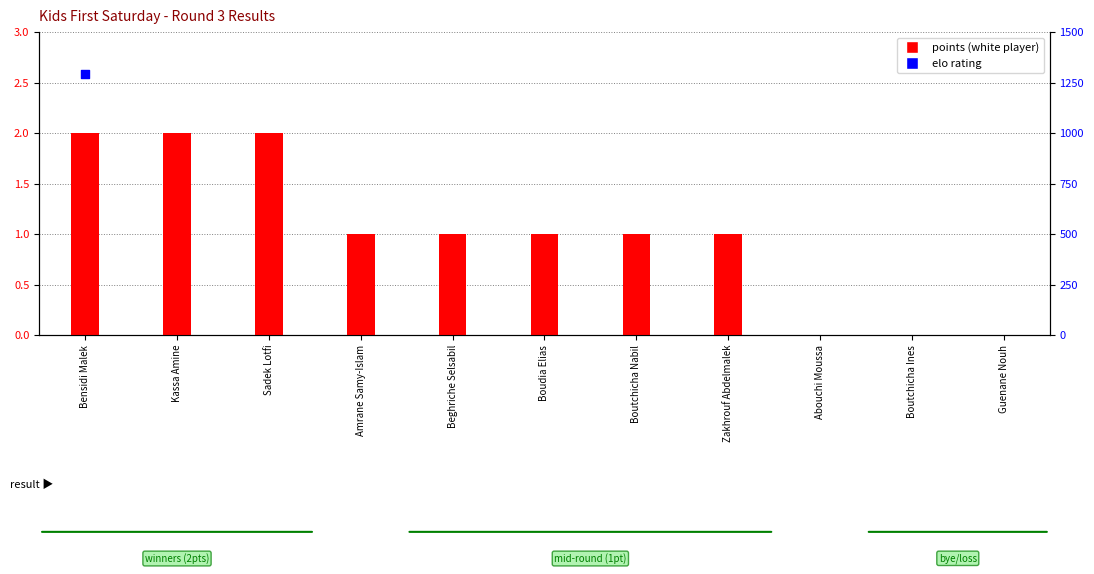

Between Guenane Nouh and Boudia Elias, which is larger?

Boudia Elias